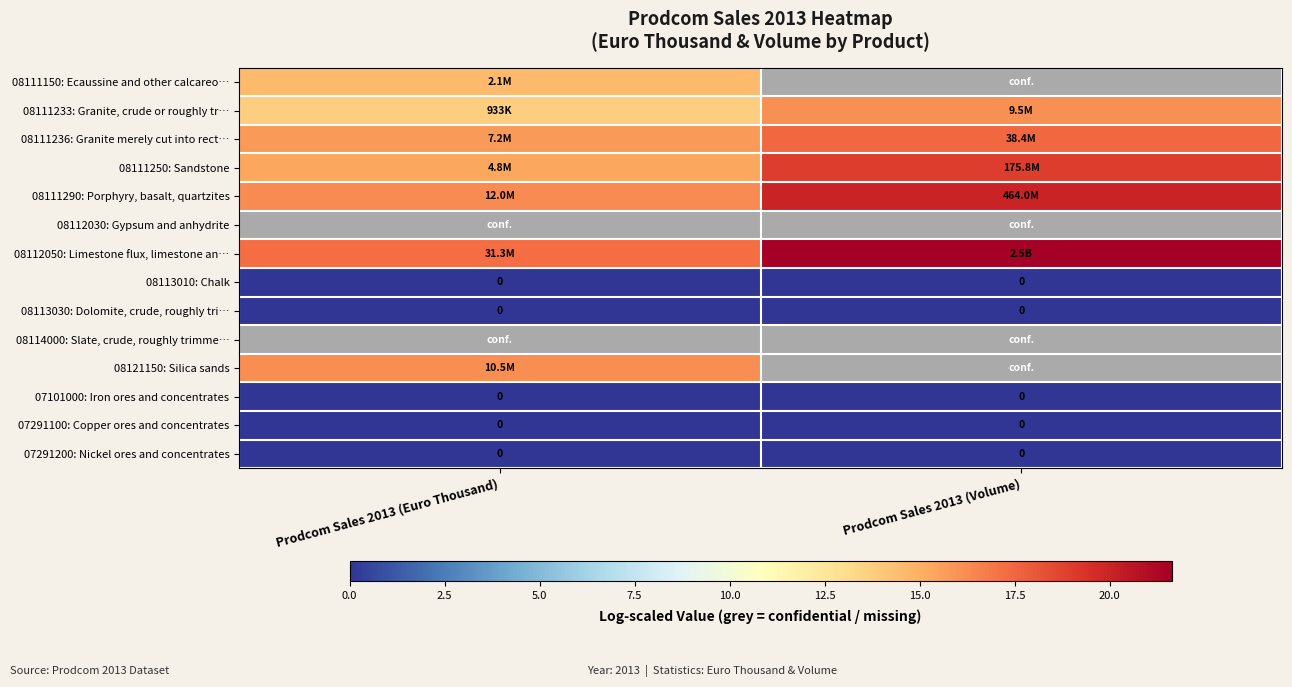

Which series changed the most between Prodcom Sales 2013 (Euro Thousand) and Prodcom Sales 2013 (Volume)?

08112050: Limestone flux, limestone an…